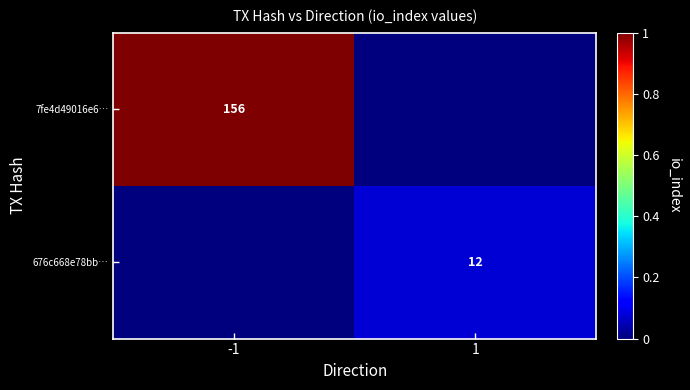

The value of 676c668e78bb… at 1 is 6. True or false?

False